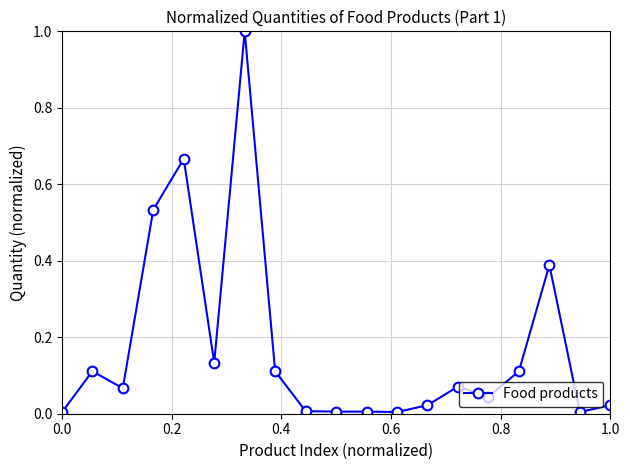

How many lines are shown in the chart?

1